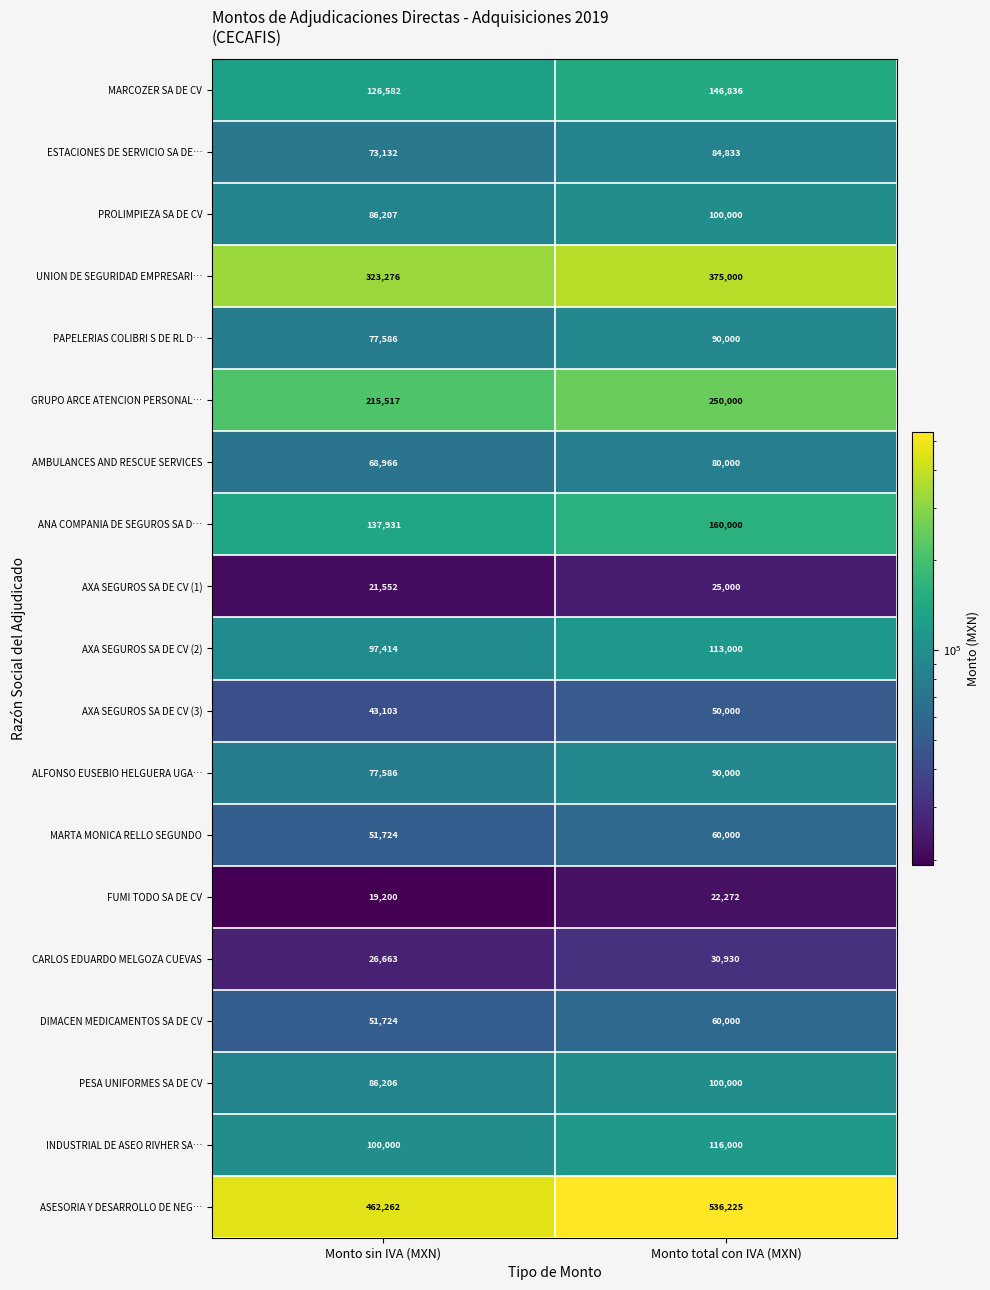

What is the difference between the highest and lowest values at Monto sin IVA (MXN)?

443062